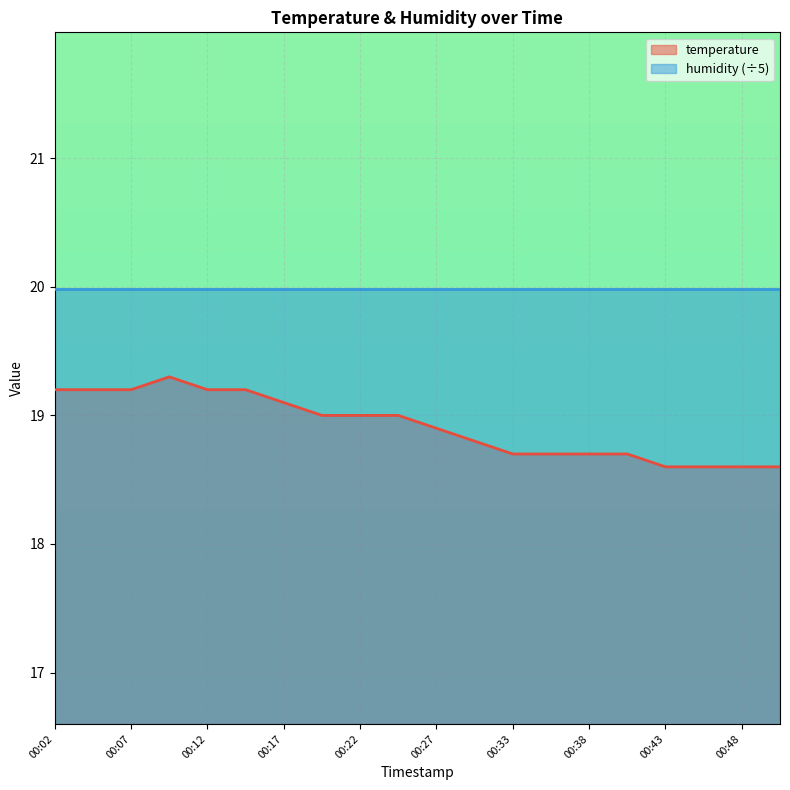

Does the chart display data point markers on the line(s)?

No